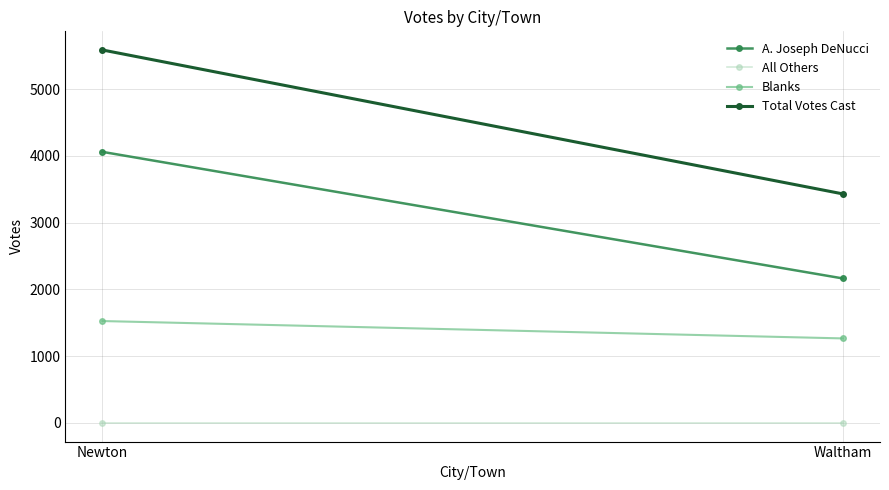

Is the value of All Others at Newton greater than the value of A. Joseph DeNucci at Waltham?

No